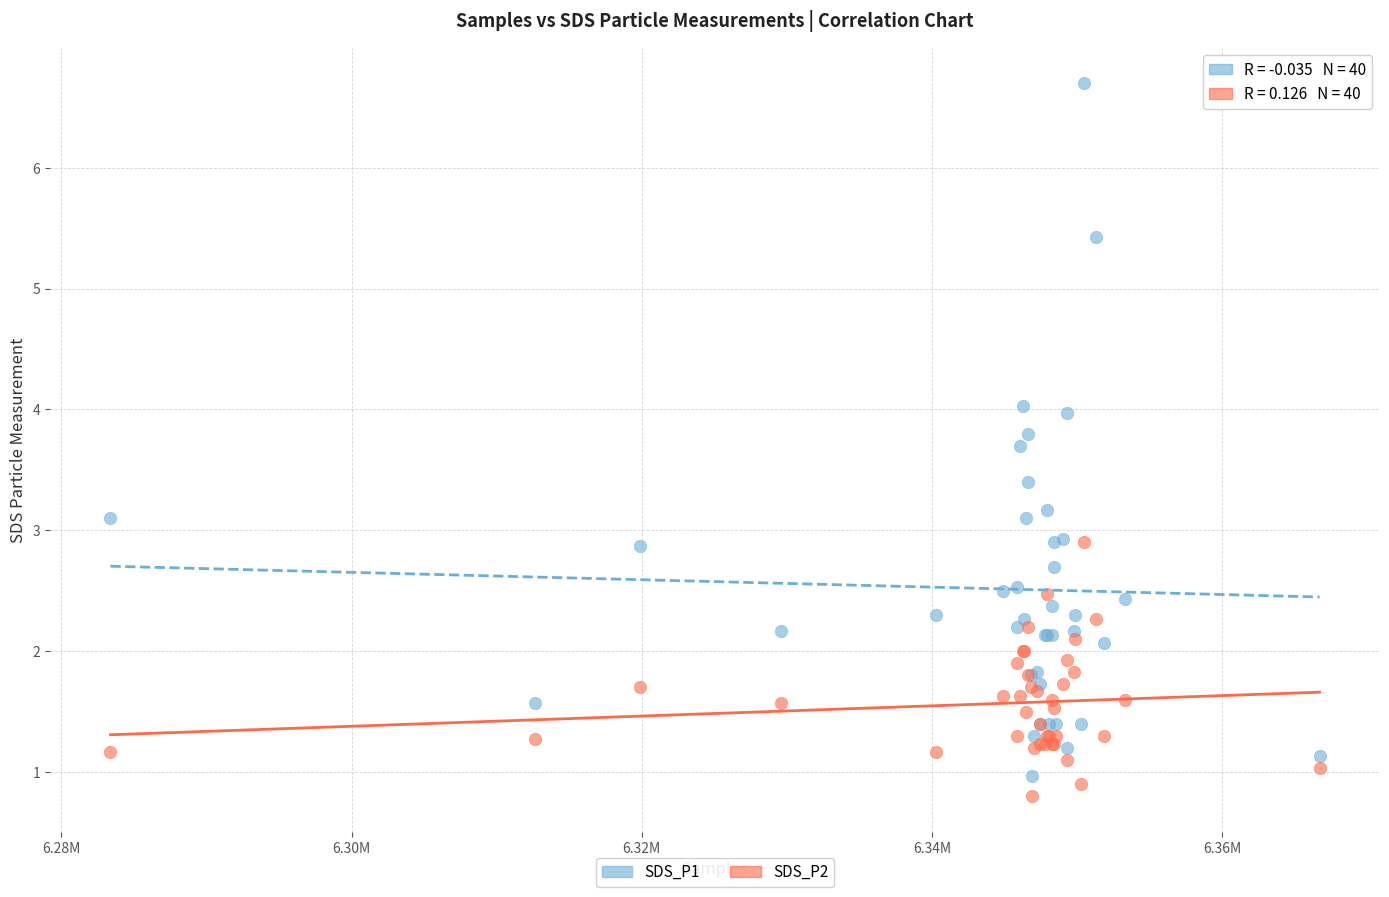

Which series reaches the minimum Y coordinate?

SDS_P2